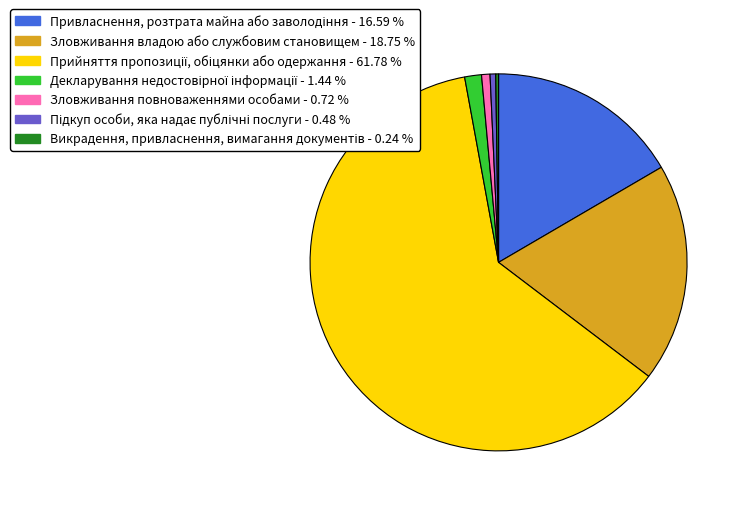

Is there any slice that represents more than half of the pie?

Yes